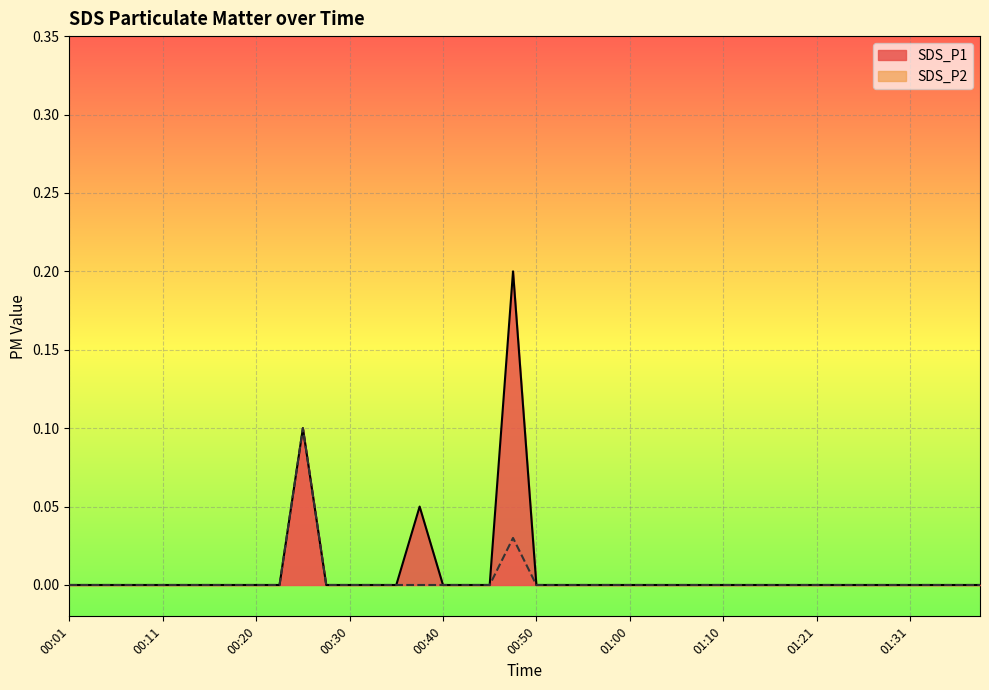

How many lines are shown in the chart?

2